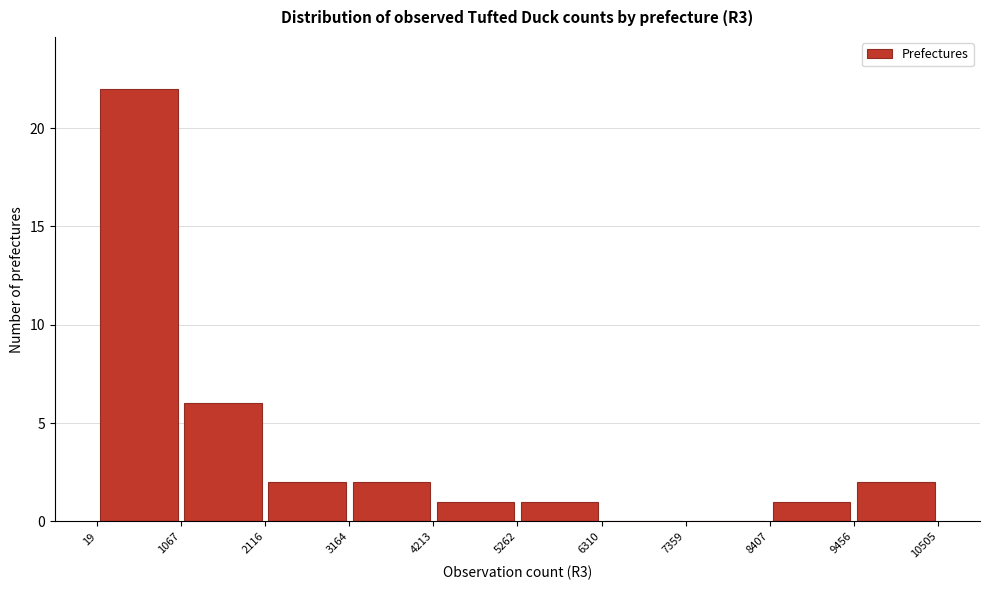

What is the height of the bar covering 1067 to 2116 on the x-axis? The values are not printed on the chart, so give them approximately, as read against the axis.

6